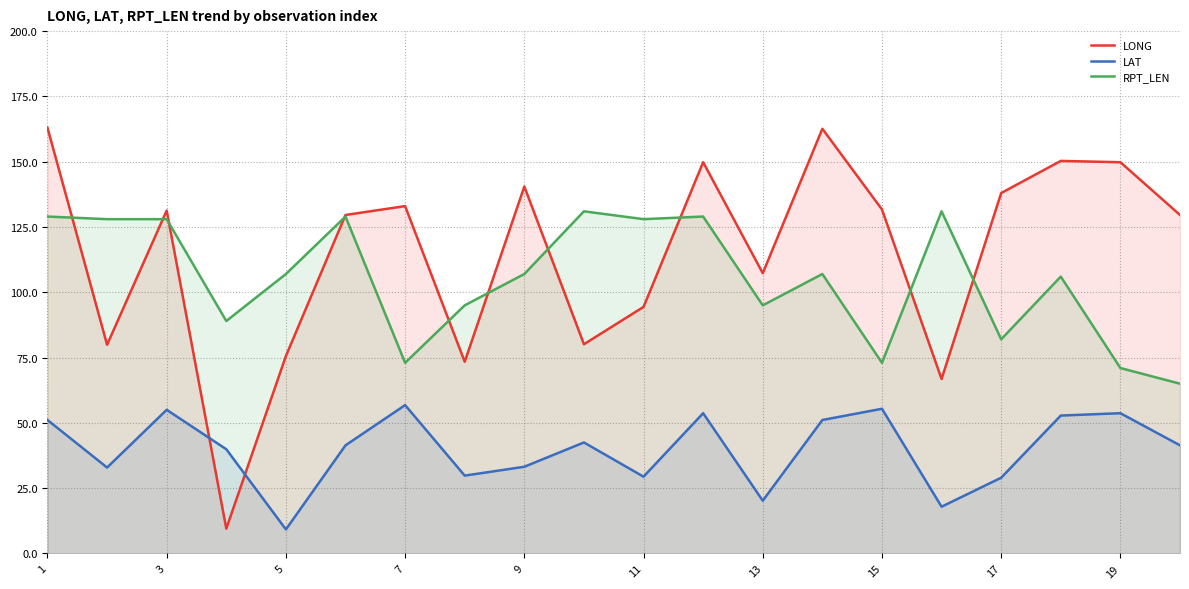

At which category is the sum across all series the highest?

1